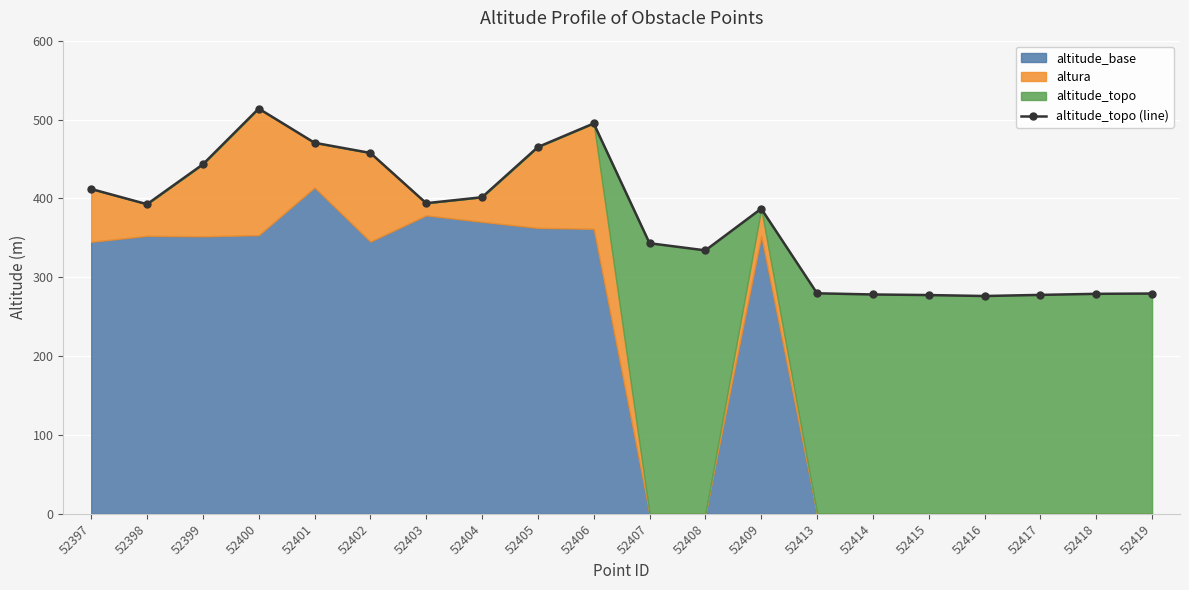

Where is the first local maximum for altitude_topo (line)?

52400